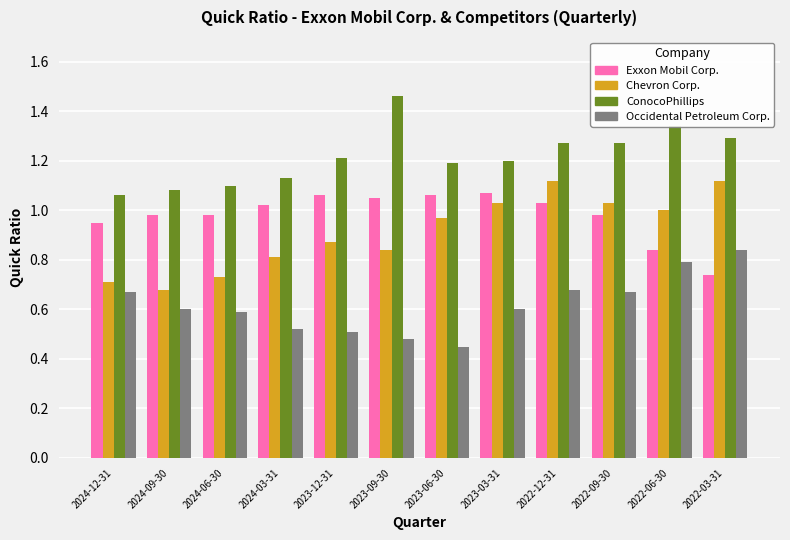

Rank the series by their maximum value, from lowest to highest.

Occidental Petroleum Corp., Exxon Mobil Corp., Chevron Corp., ConocoPhillips